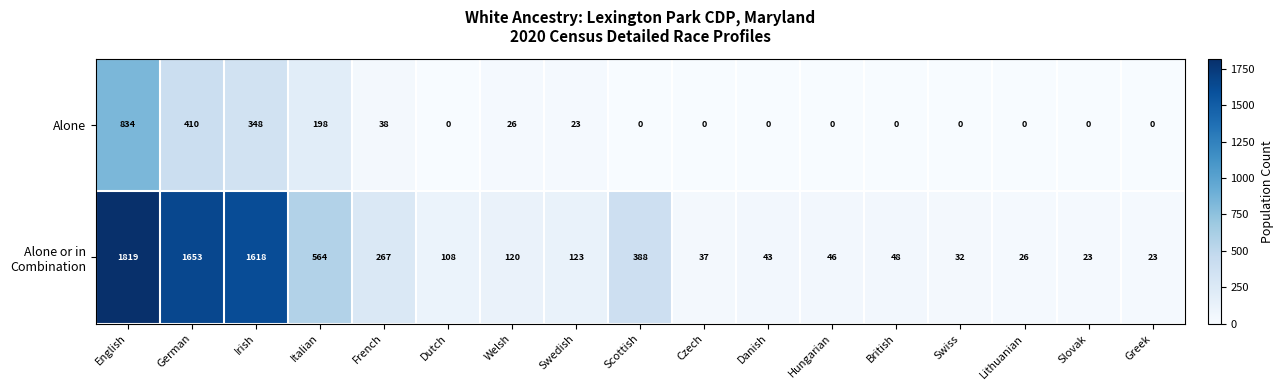

Which label corresponds to the largest value in the chart?

English